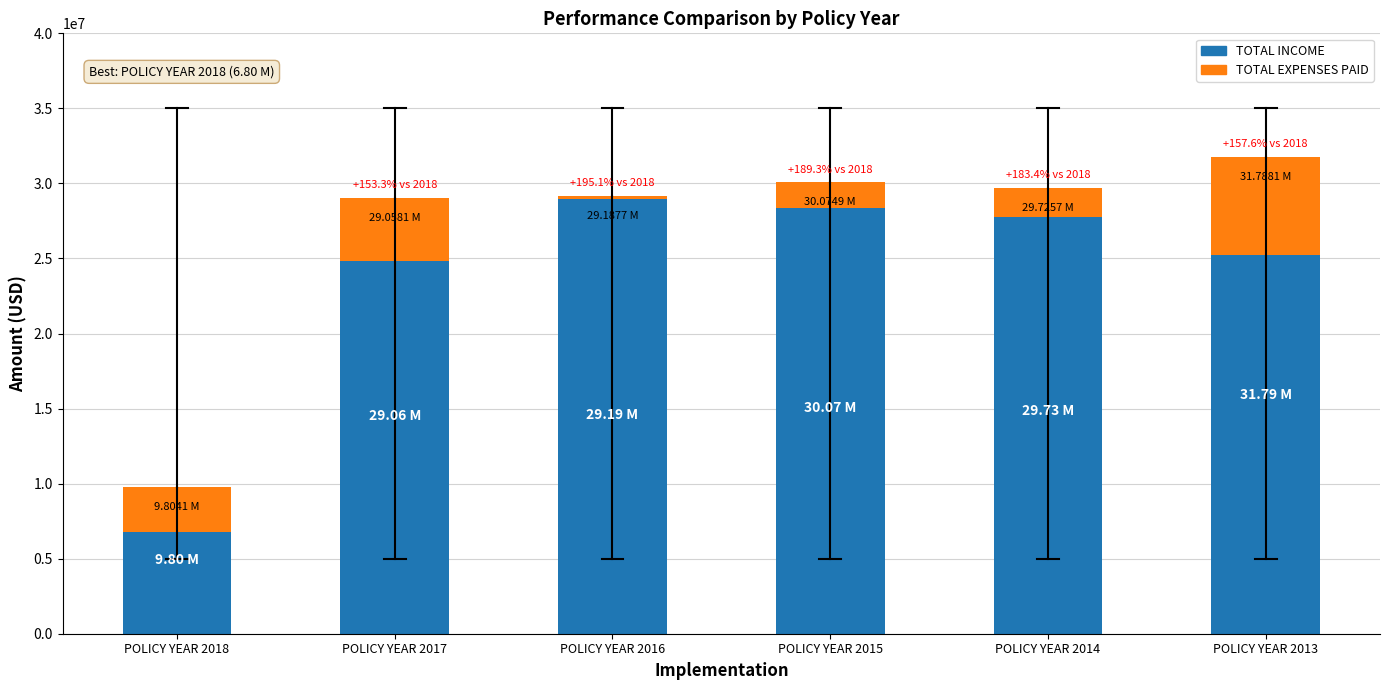

How many categories are shown in the chart?

6